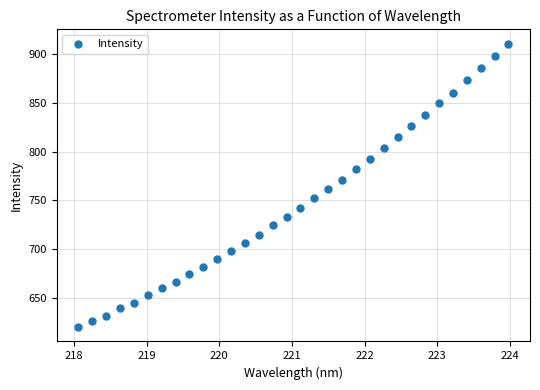

What is the range of X values (max minus min)?

5.9